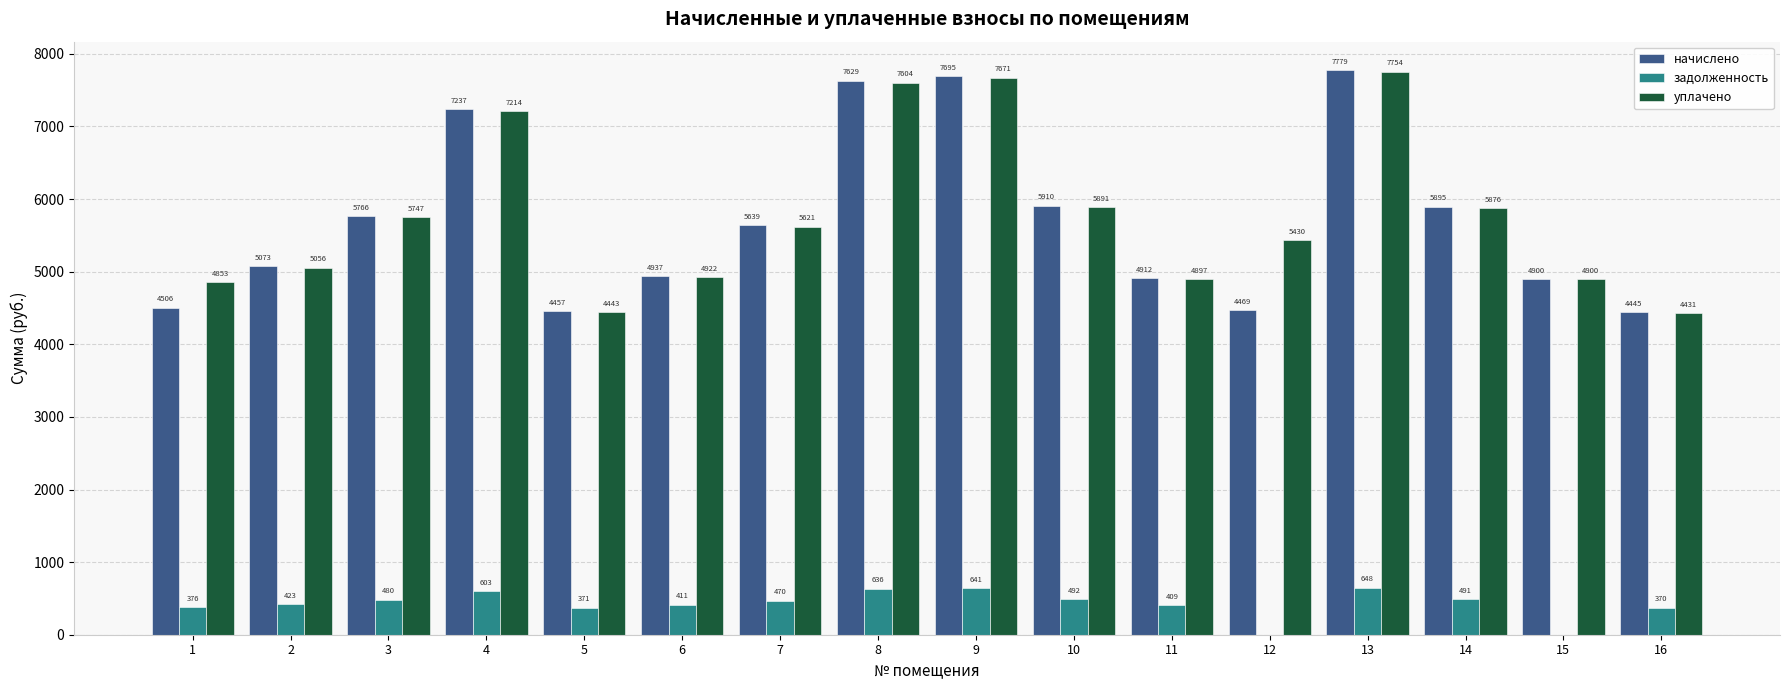

What is the maximum value shown in the chart?

7778.8